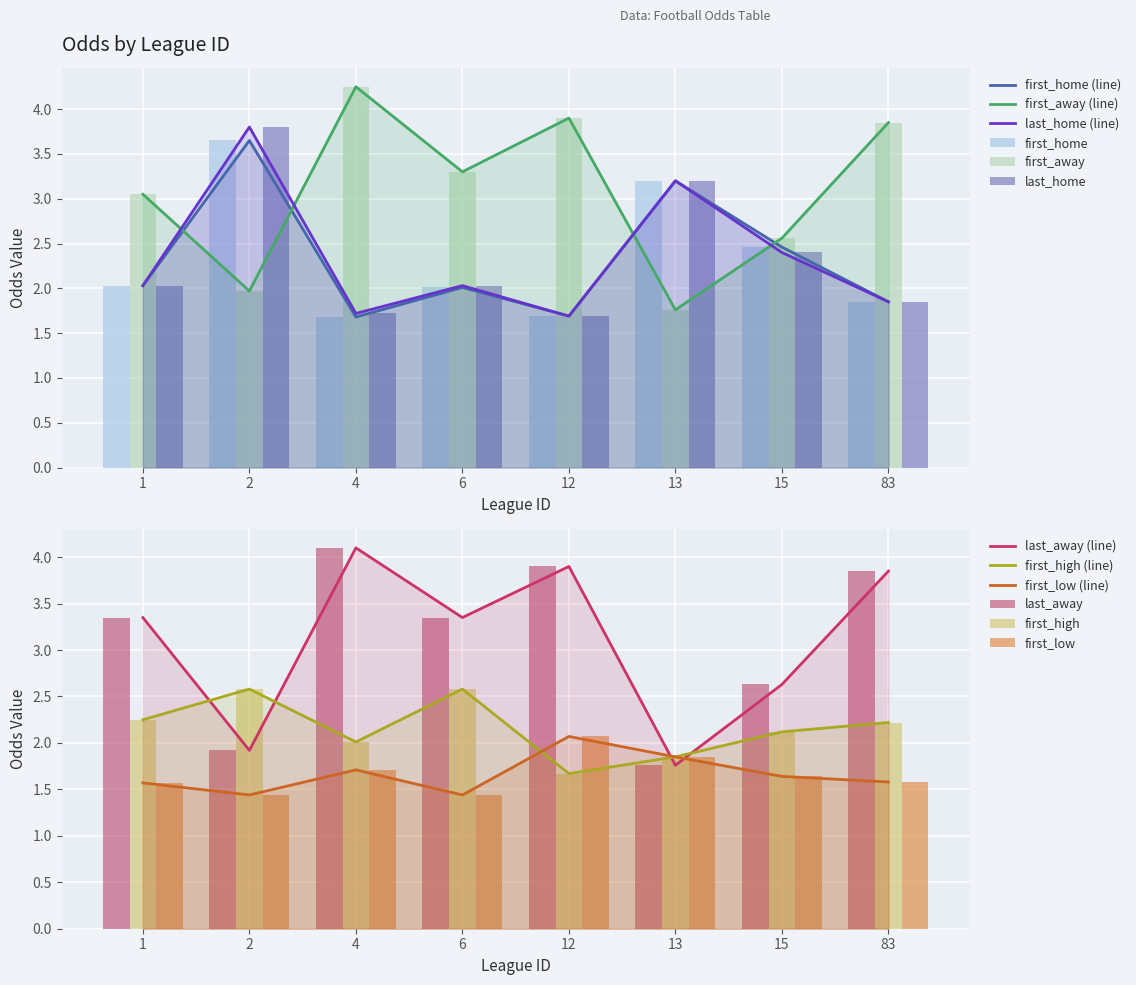

What is the difference between the maximum and second lowest values in the first_low series?

0.6